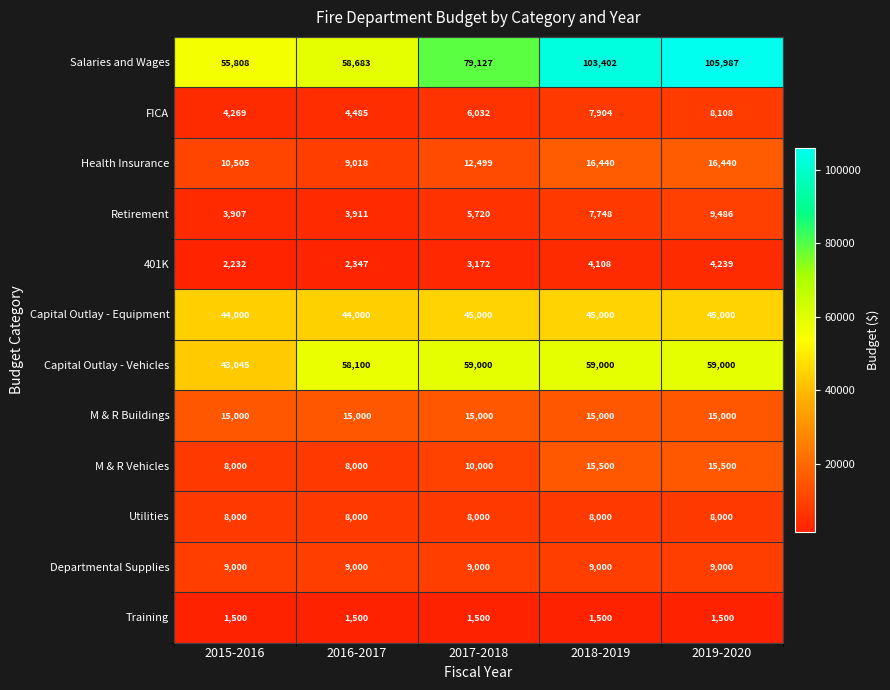

How many data points does each series have?

5